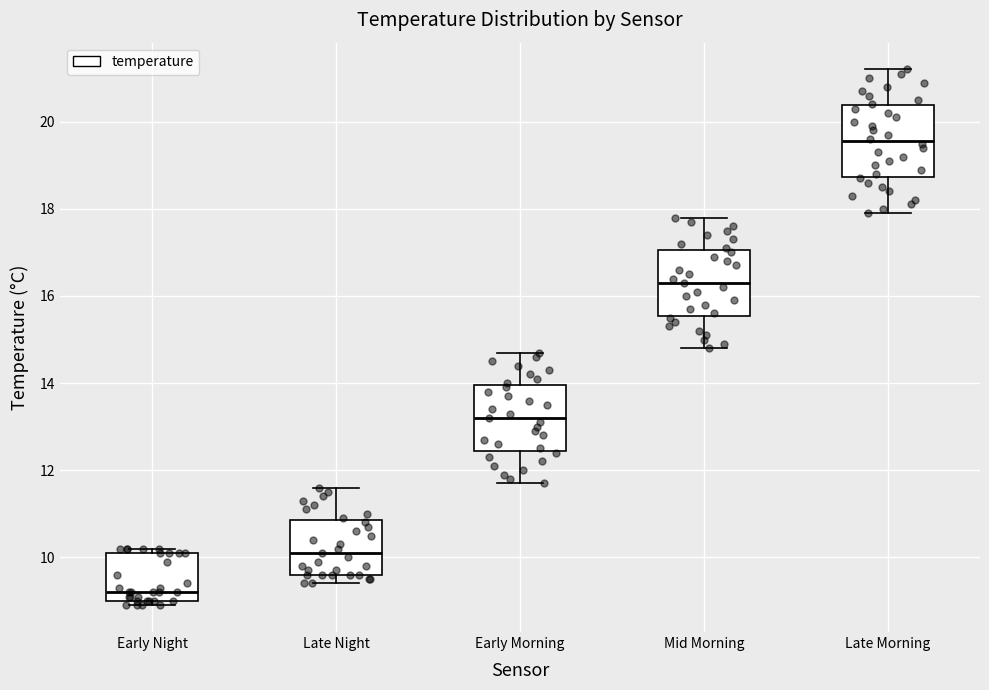

Reading left to right, transcribe this box plot: for each box, give where its median line is, the range the box spans, and where its two whiskers end, as read against the y-axis. The values are not printed on the chart, so give them approximately, as read against the axis.

Early Night: median 9.2, box 9.0 to 10.2, whiskers 9.0 (just below the box's lower edge) to 10.2 (just above the box's upper edge)
Late Night: median 10.2, box 9.6 to 10.8, whiskers 9.4 to 11.6
Early Morning: median 13.2, box 12.4 to 14.0, whiskers 11.8 to 14.8
Mid Morning: median 16.4, box 15.6 to 17.0, whiskers 14.8 to 17.8
Late Morning: median 19.6, box 18.8 to 20.4, whiskers 18.0 to 21.2